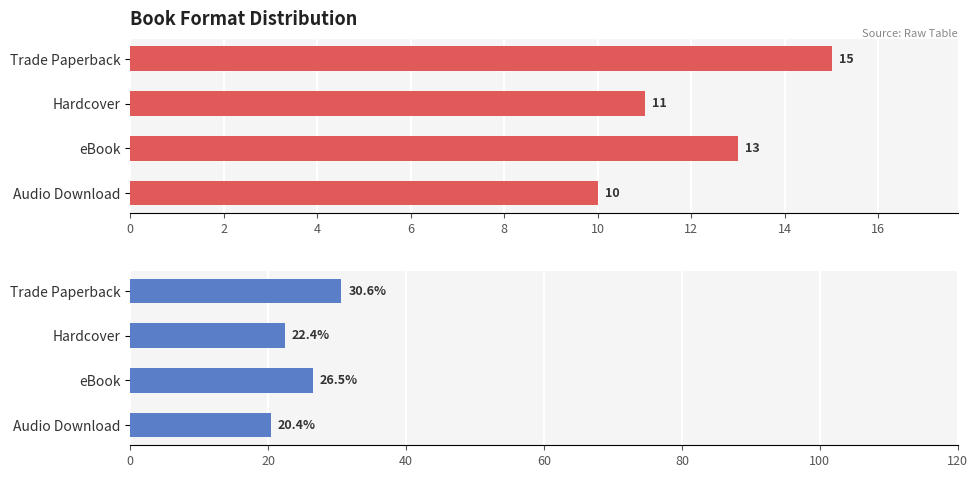

Is it true that Count equals 3.1 at eBook?

False